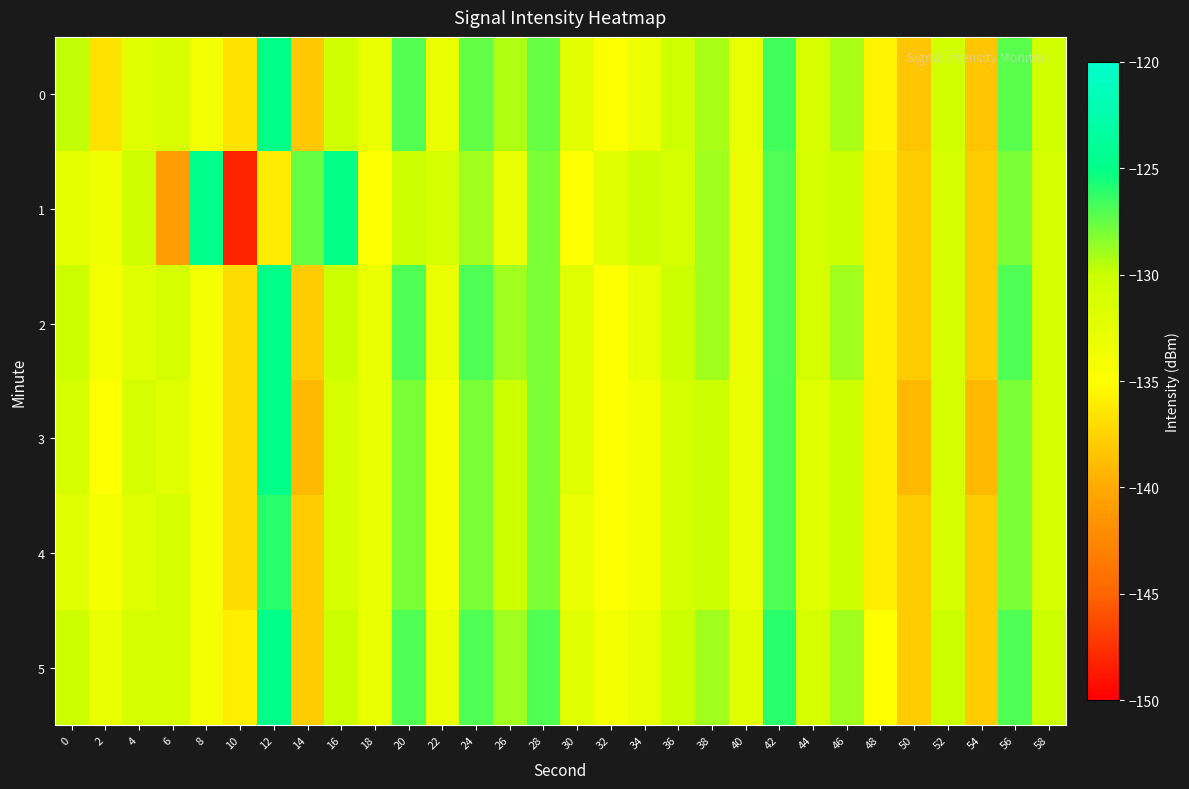

Between 16 and 22, which is larger?

16